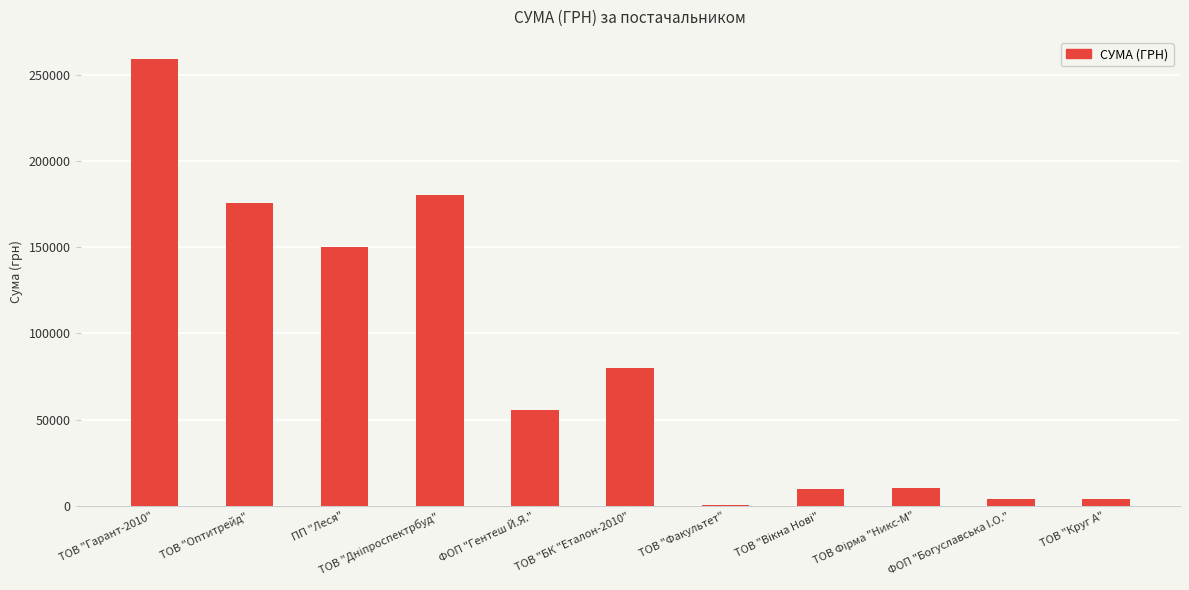

At which label is the value closest to 129620?

ПП "Леся"